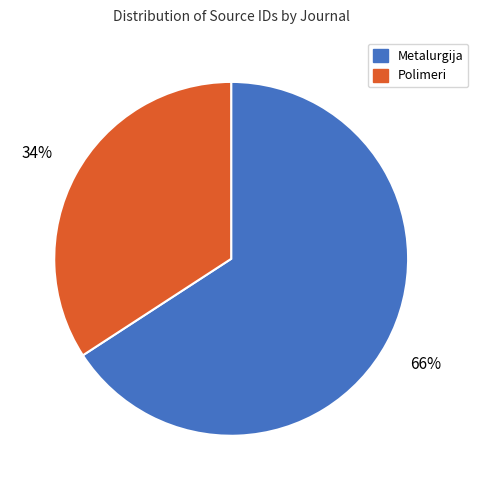

Is there a majority slice in this chart?

Yes